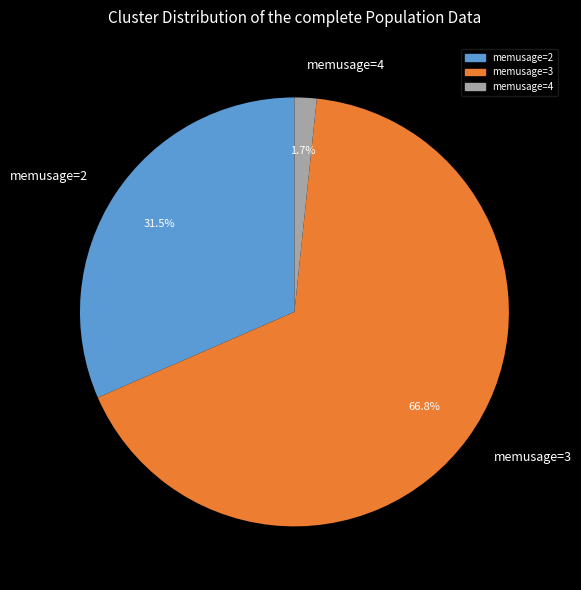

Does memusage=2 account for over 50% of the chart?

No